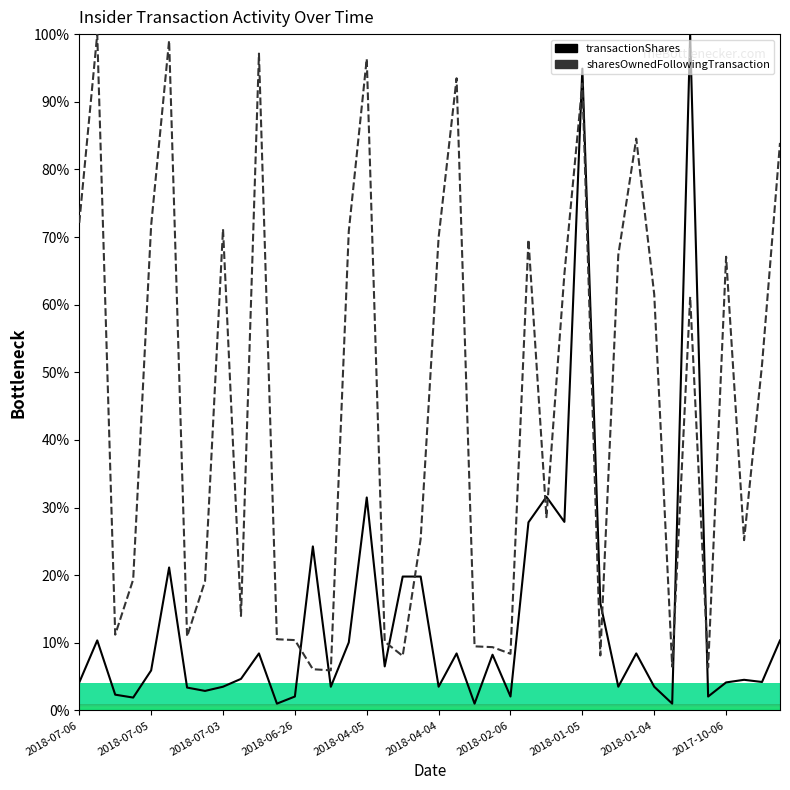

What are all the series names shown in the legend?

transactionShares, sharesOwnedFollowingTransaction